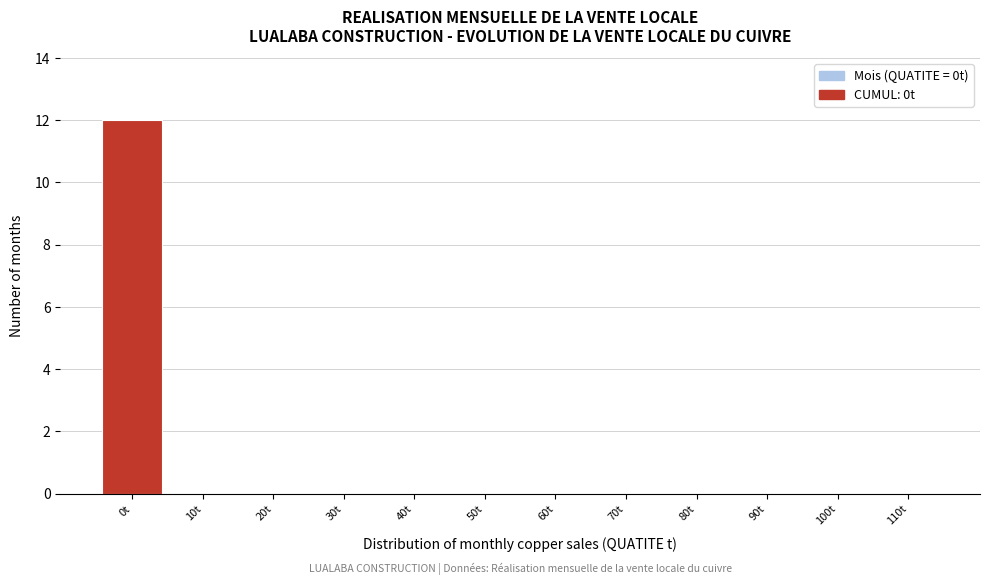

Reading left to right, extract all data points from this chart.

0t=12	10t=0	20t=0	30t=0	40t=0	50t=0	60t=0	70t=0	80t=0	90t=0	100t=0	110t=0